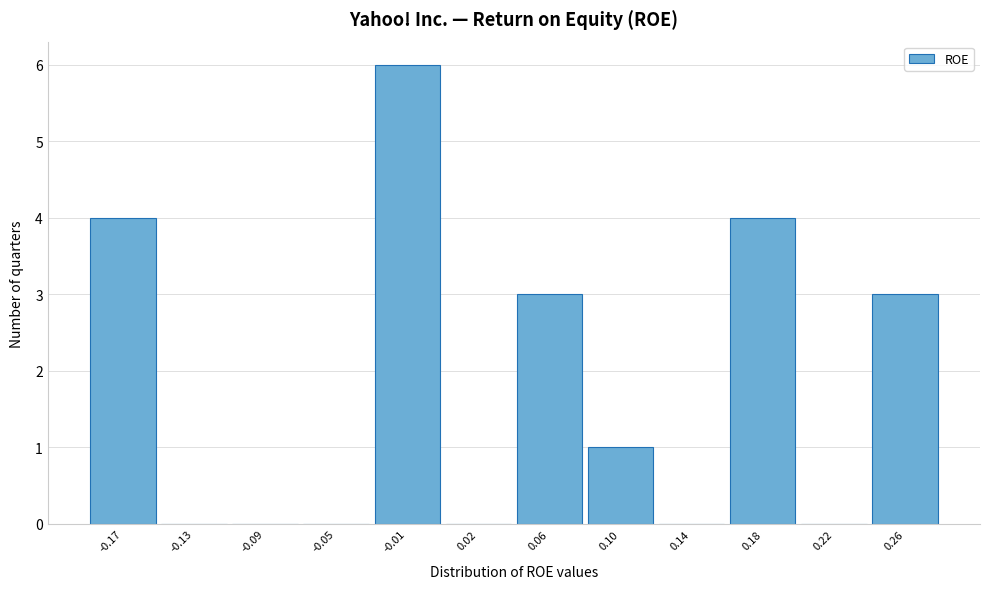

Reading right to left, extract all data points from this chart.

0.26=3	0.22=0	0.18=4	0.14=0	0.10=1	0.06=3	0.02=0	-0.01=6	-0.05=0	-0.09=0	-0.13=0	-0.17=4